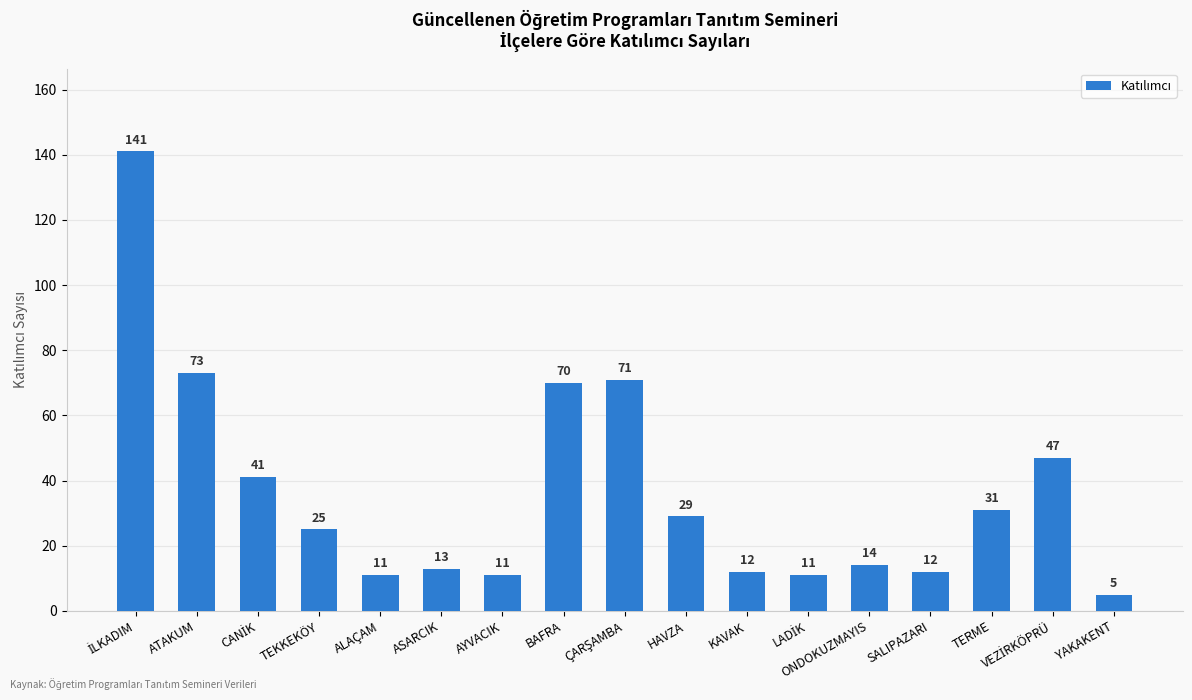

The value at AYVACIK is 18. True or false?

False